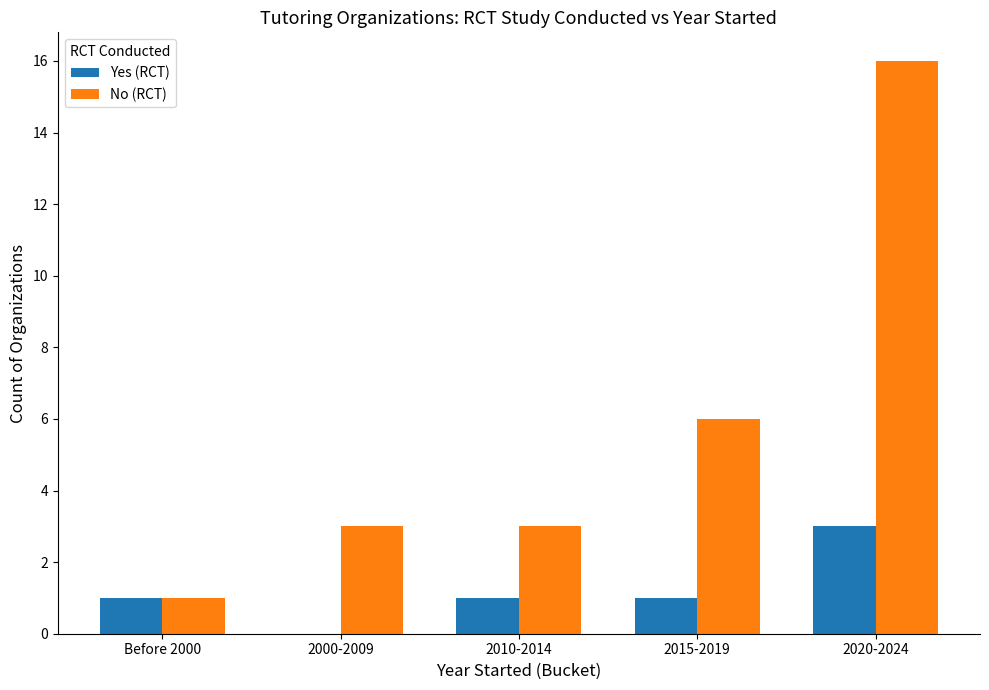

Count the Yes (RCT) values in the range 1 to 2.

3